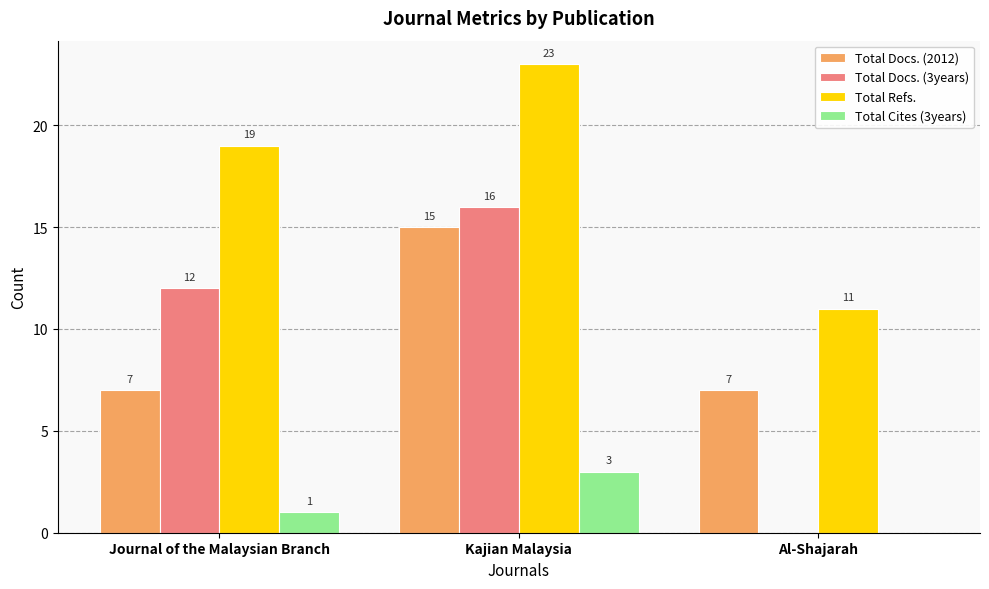

Is it true that Total Docs. (2012) equals 12 at Al-Shajarah?

False